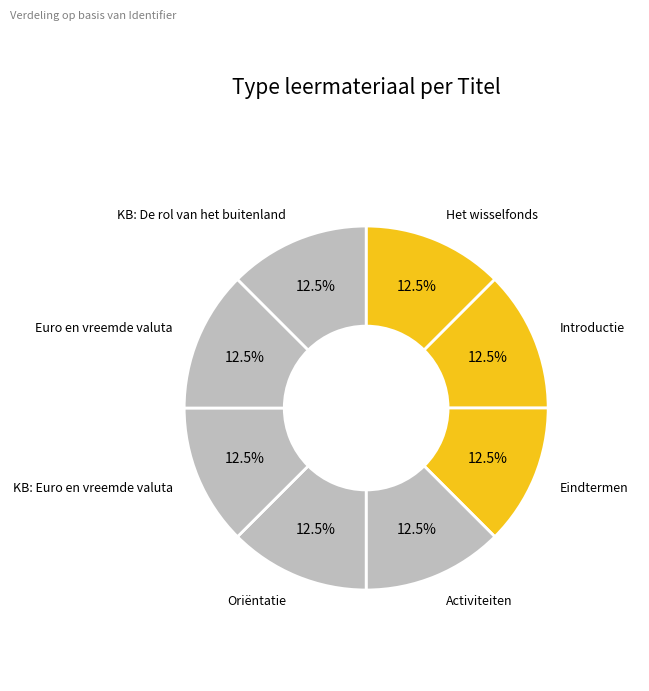

How many segments does this pie chart have?

8